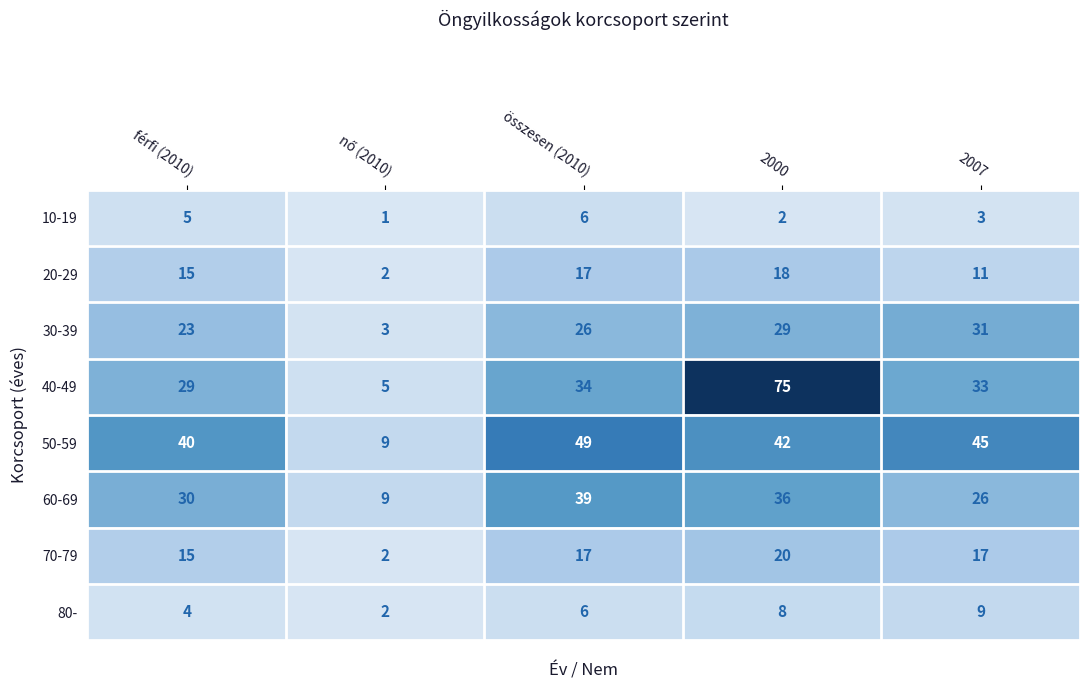

What is the sum of all 20-29 values?

63